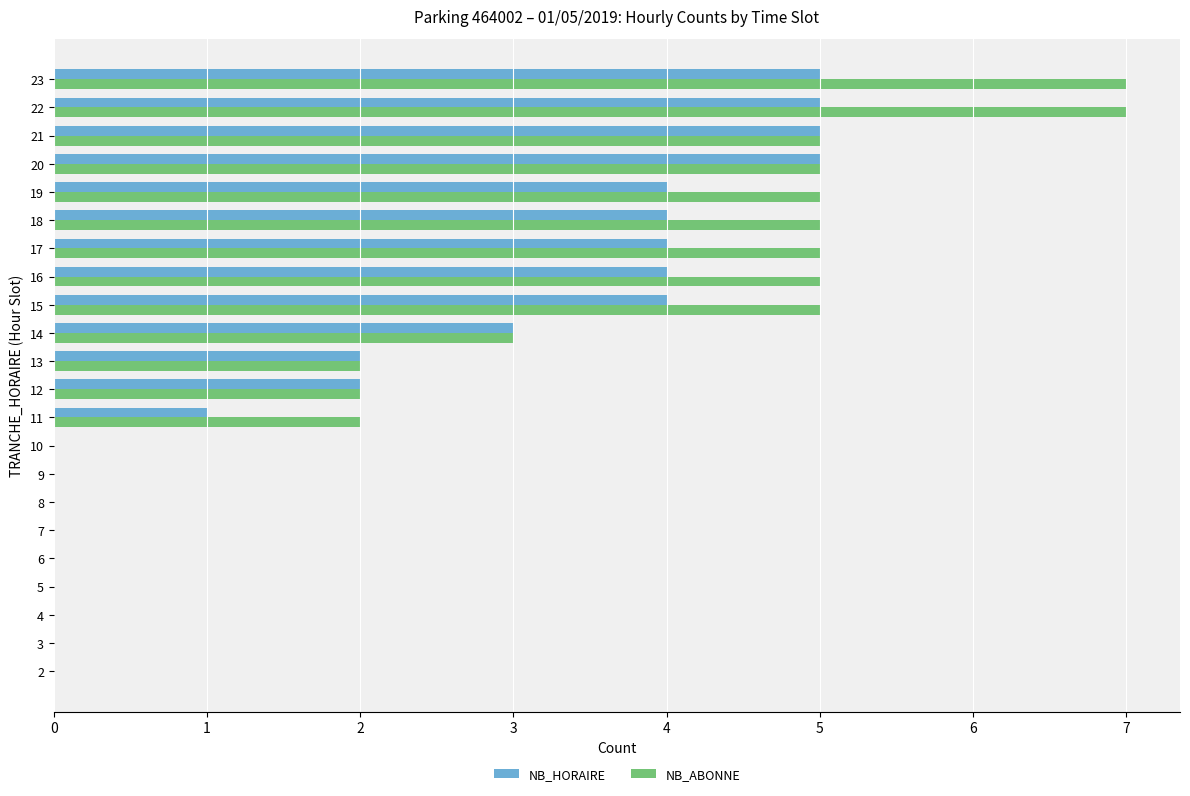

What is the average value of the NB_HORAIRE series?

2